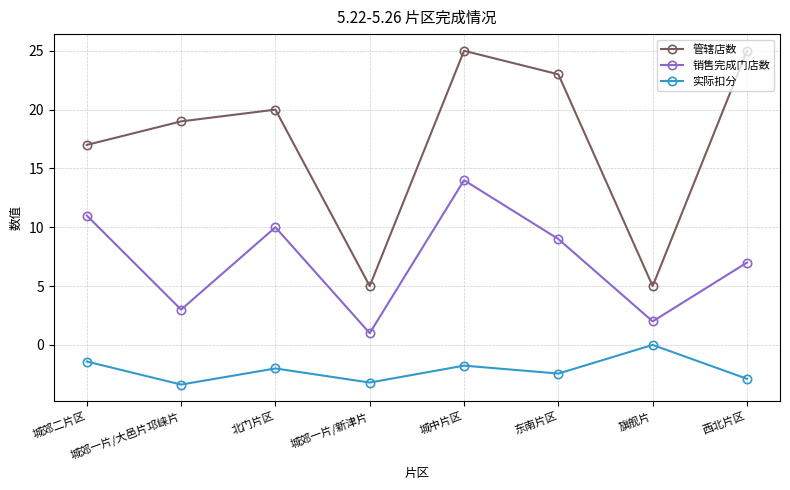

List the series in order of their peak value, lowest first.

实际扣分, 销售完成门店数, 管辖店数